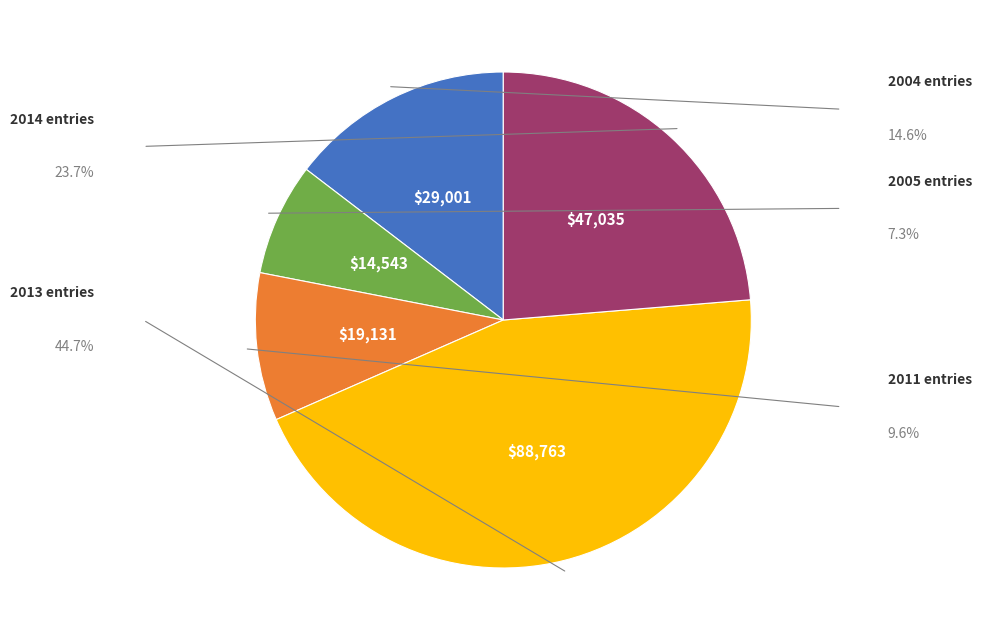

How many segments does this pie chart have?

5